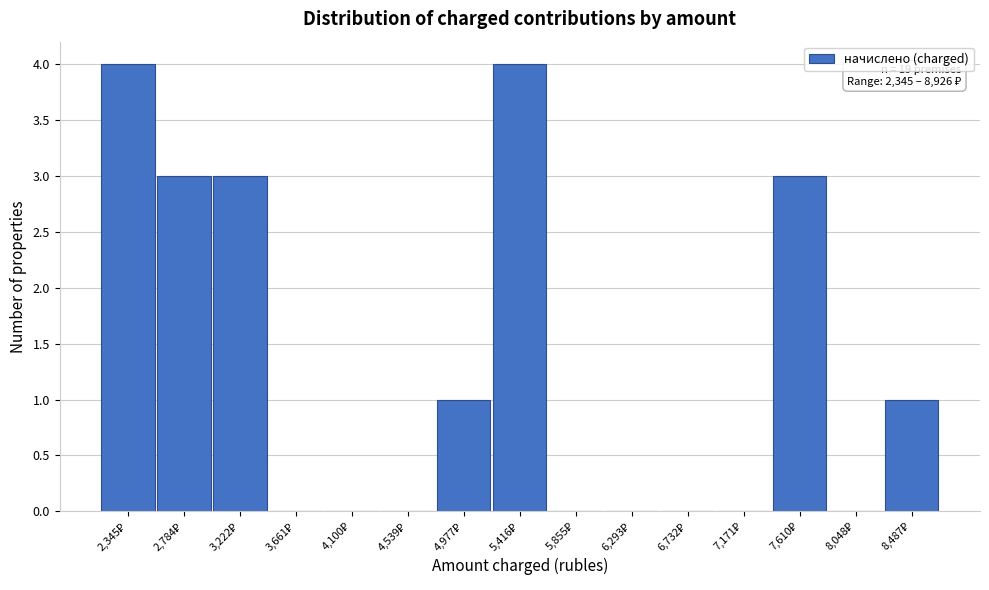

What is the maximum value shown in the chart?

4